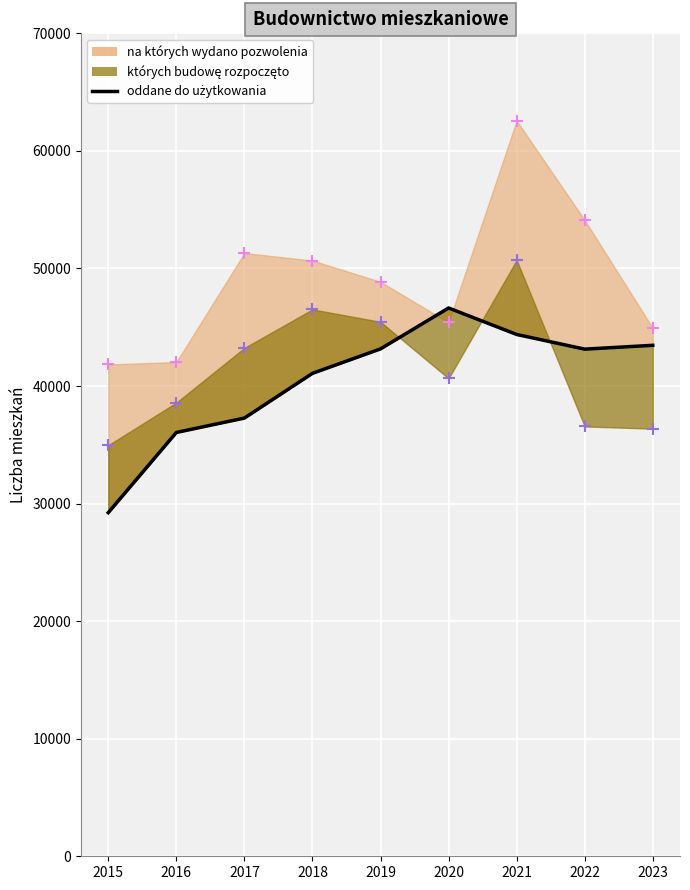

What is the change in value from 2015 to 2021?

+15158